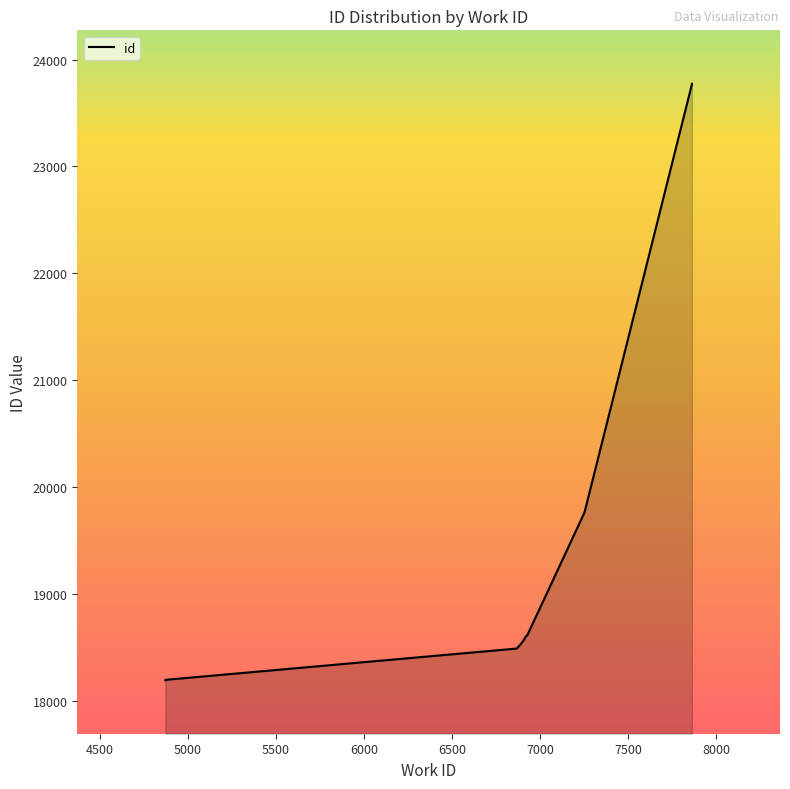

Reading right to left, transcribe all the data shown in this chart.

7863=23773	7863=23769	7253=19762	6929=18615	6921=18603	6912=18578	6900=18548	6869=18488	4873=18195	4873=18191